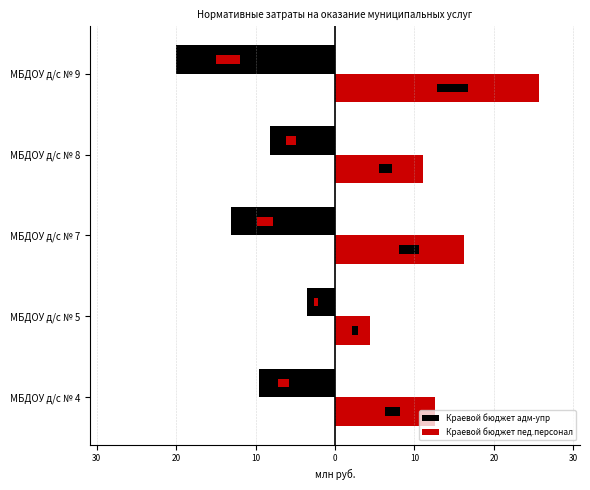

Count the number of categories in the chart.

5